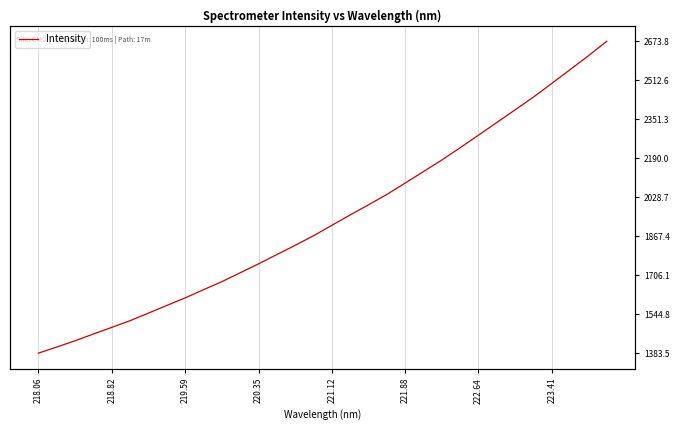

What is the difference between the maximum and minimum values?

1290.3